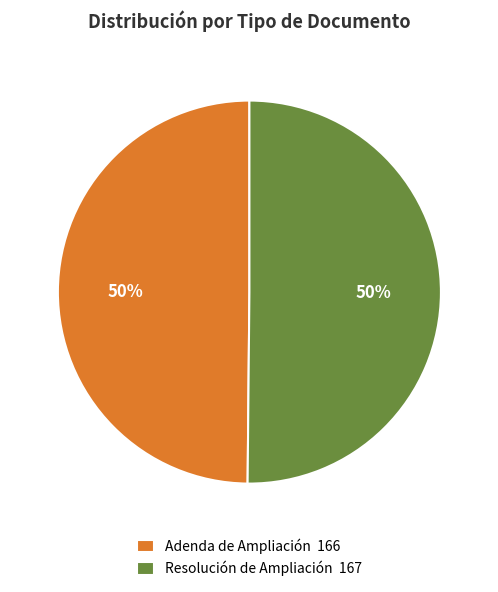

To the nearest percent, what is the average slice percentage?

50%